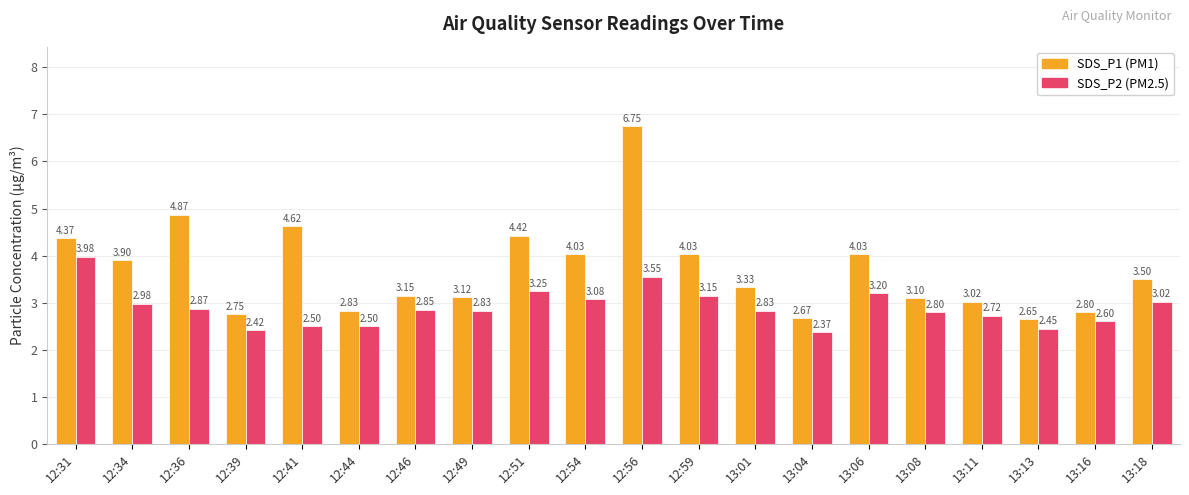

At which category is the sum across all series the highest?

12:56